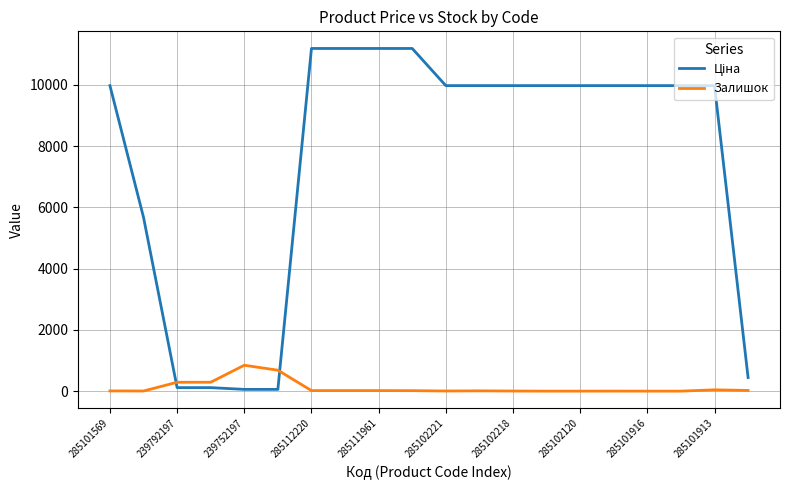

What is the greatest value displayed?

11188.2